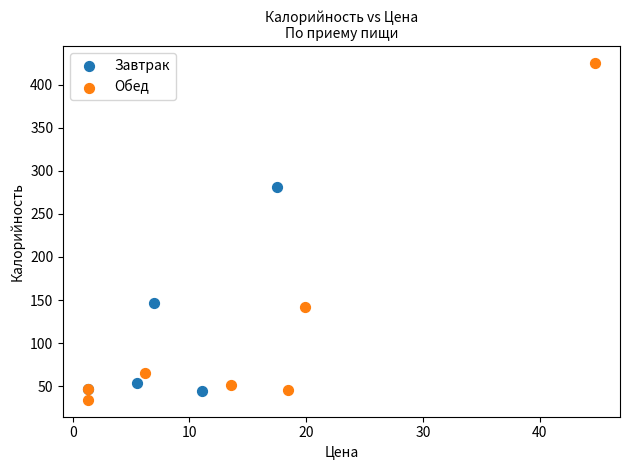

Which series reaches the maximum Y coordinate?

Обед